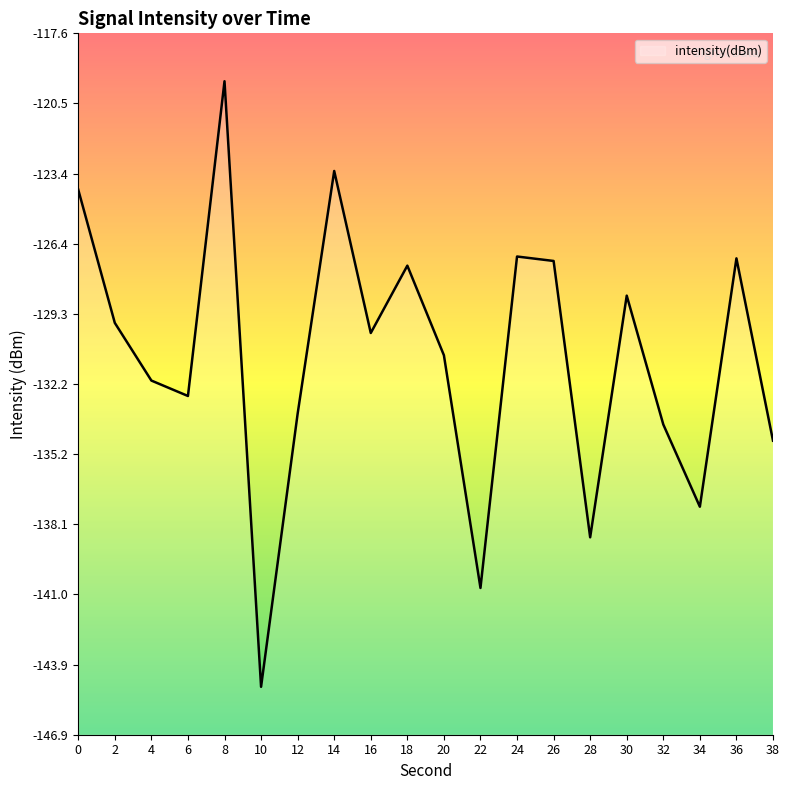

Where is the first local maximum?

8